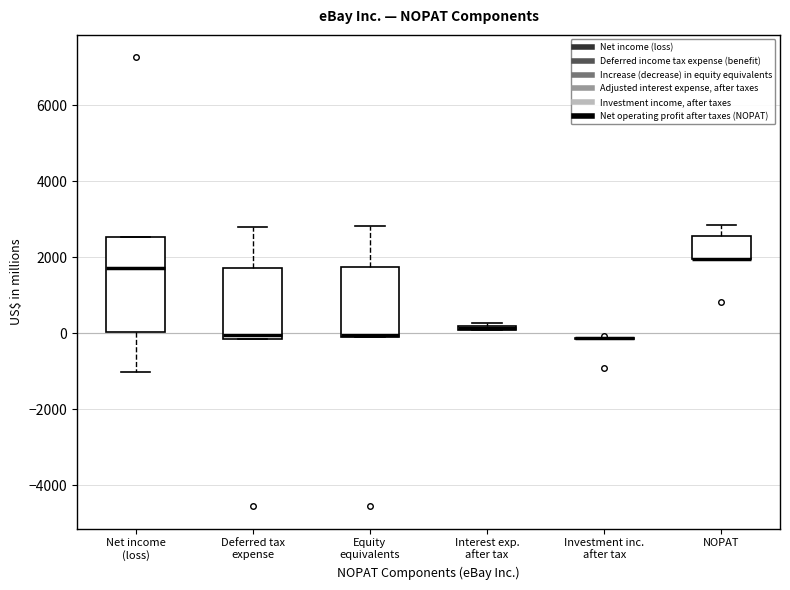

Which box is the tallest, from its lower edge to its upper edge?

Net income (loss)